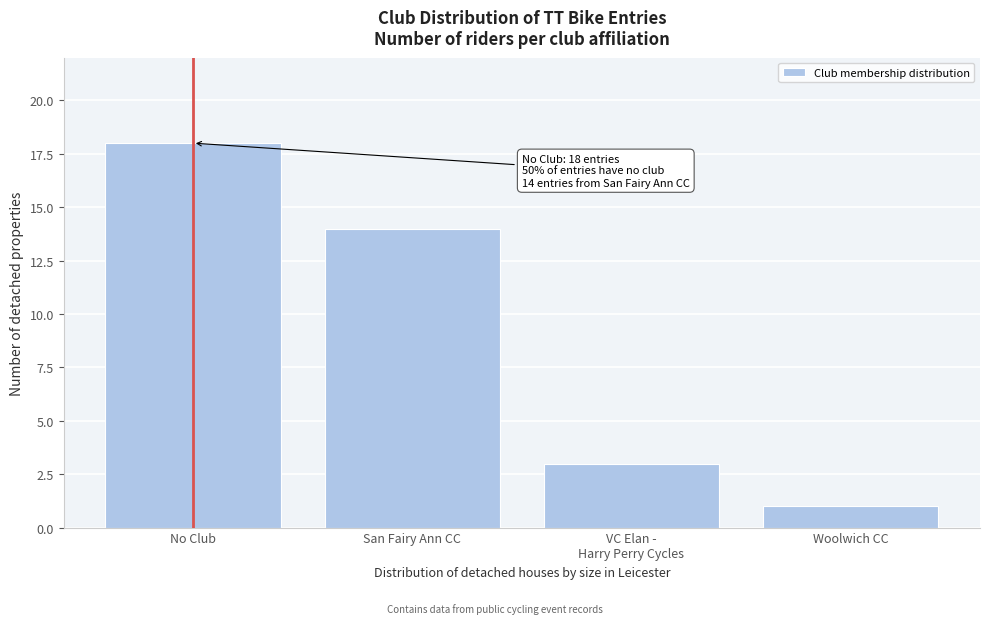

Reading right to left, list all the values displayed in this chart.

1	3	14	18